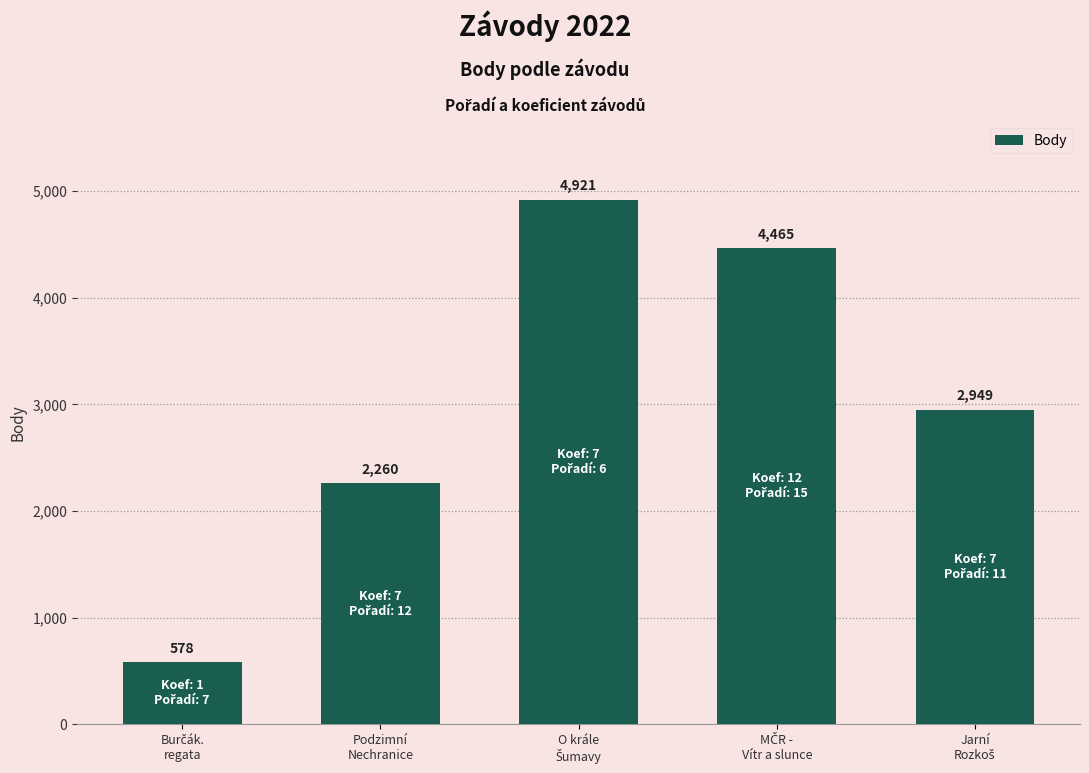

What is the average value?

3035